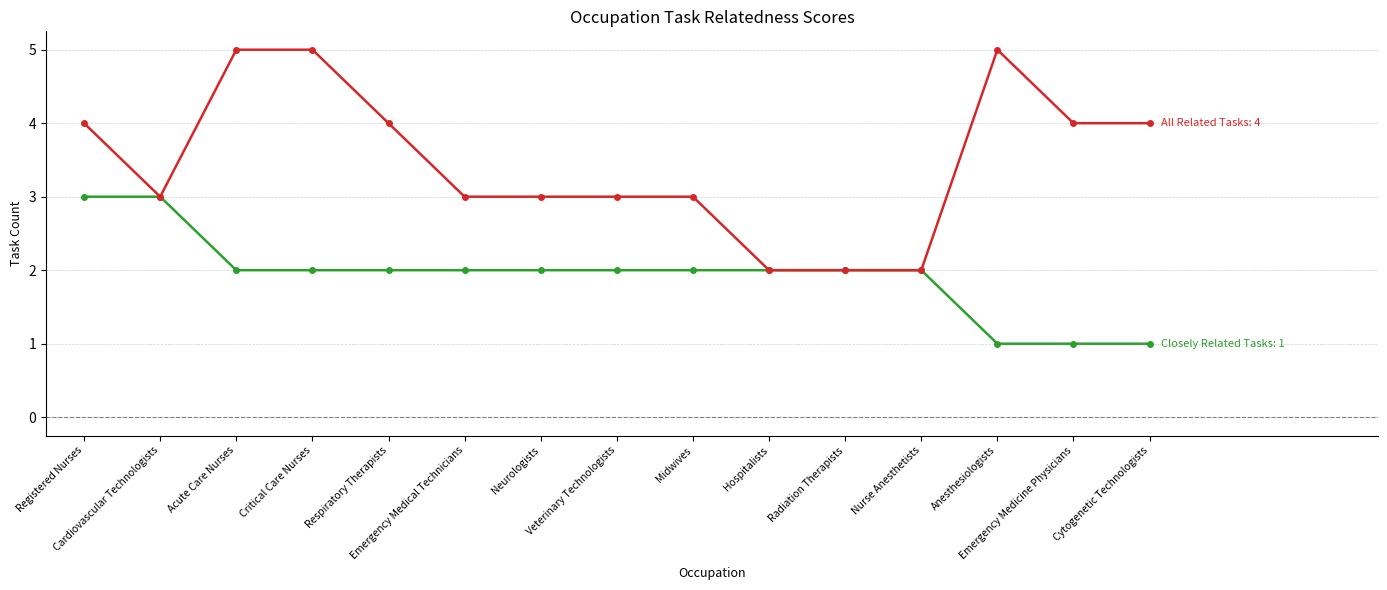

What is the smallest value displayed?

1